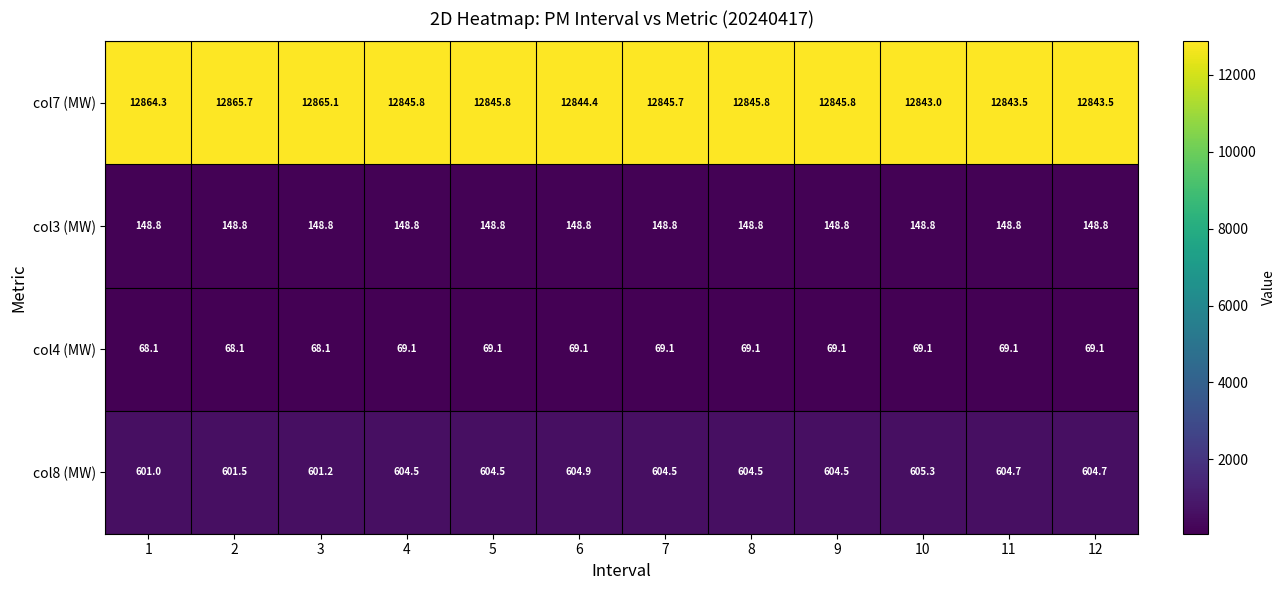

Which series has the widest spread of values?

col7 (MW)